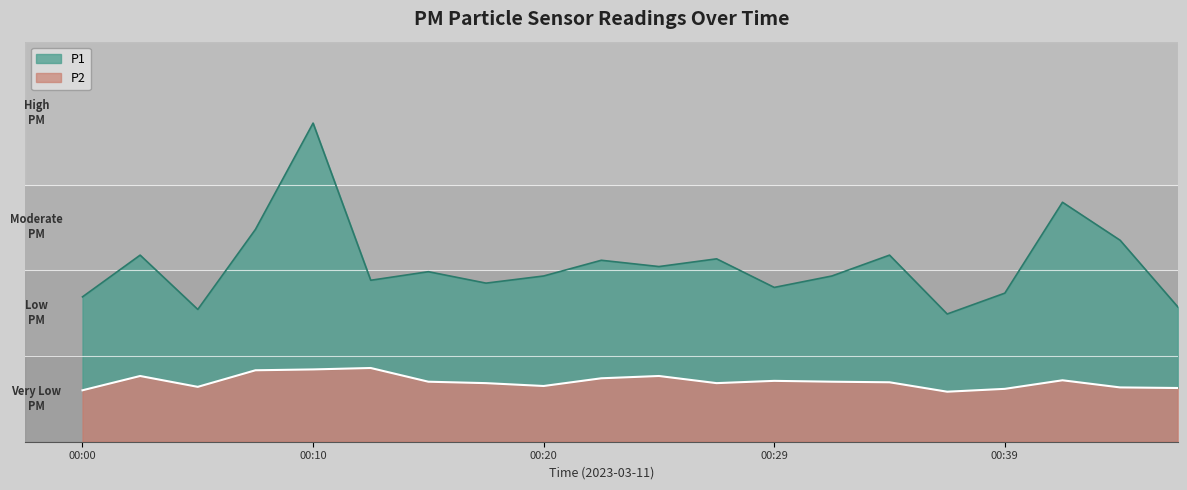

At which category is the sum across all series the highest?

00:10